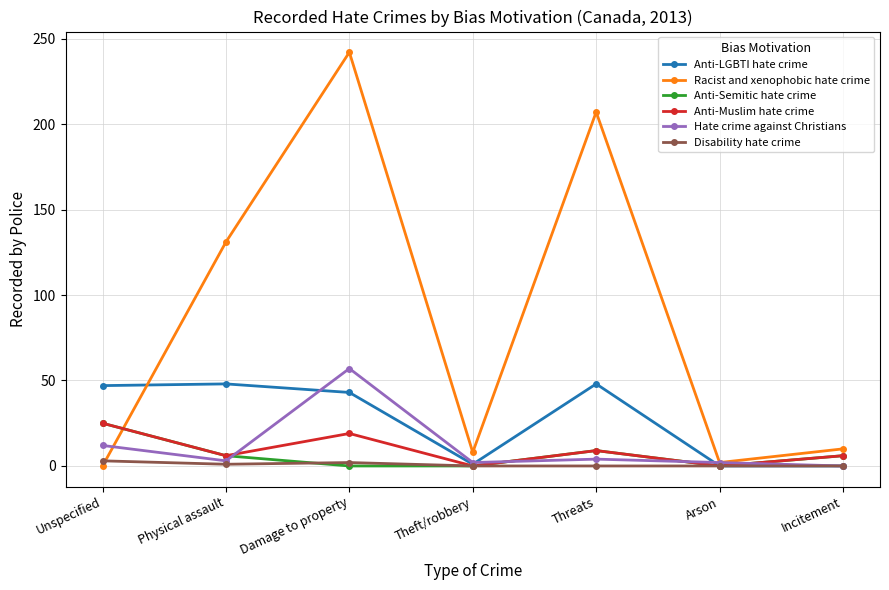

At which label does Anti-Muslim hate crime first exceed 6?

Unspecified